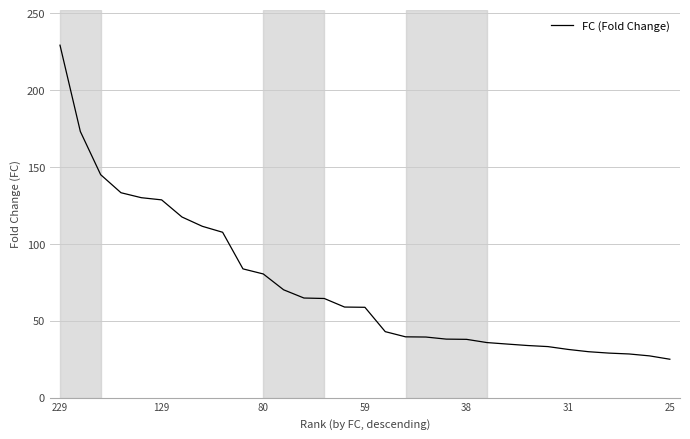

Does the chart have visible grid lines?

Yes